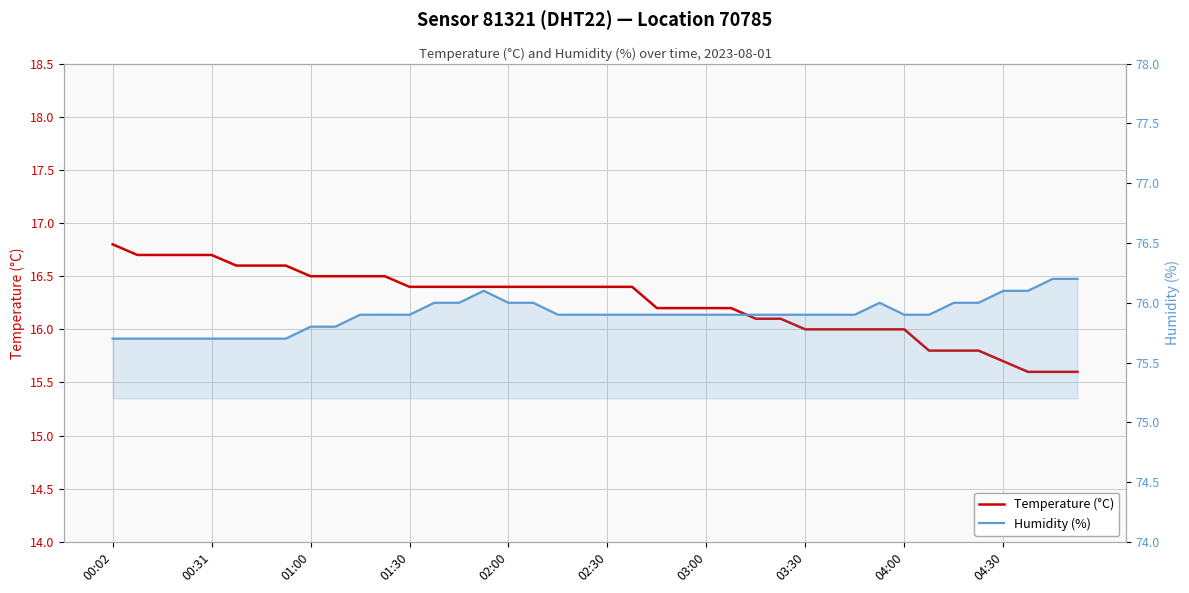

The Humidity (%) series shows 75.9 at 27. True or false?

True